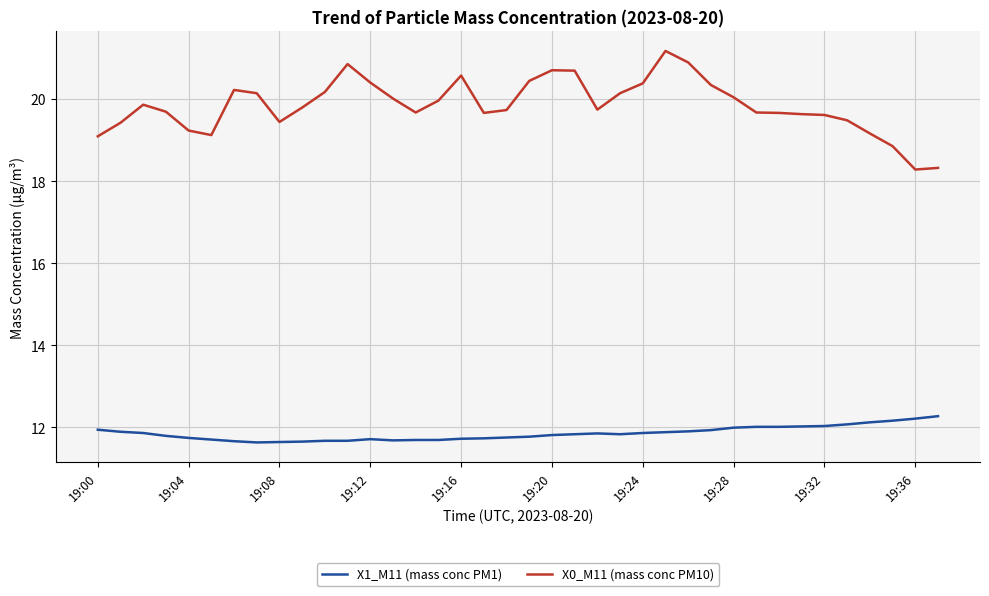

Rank the series by their average value, from lowest to highest.

X1_M11 (mass conc PM1), X0_M11 (mass conc PM10)